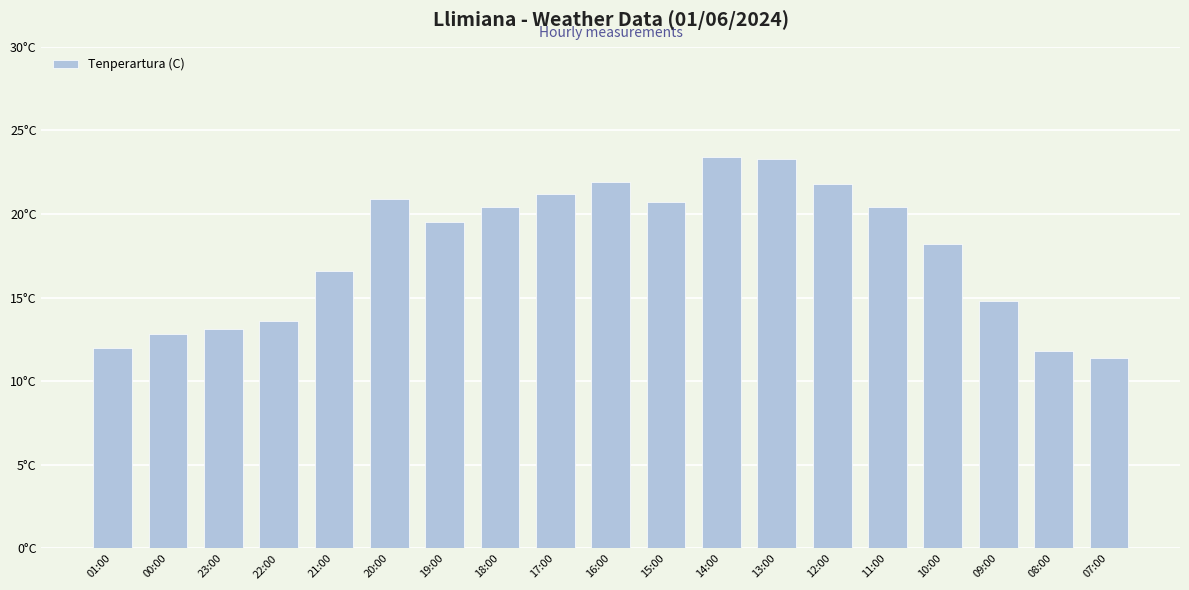

Reading right to left, list all the values displayed in this chart.

07:00=11.4	08:00=11.8	09:00=14.8	10:00=18.2	11:00=20.4	12:00=21.8	13:00=23.3	14:00=23.4	15:00=20.7	16:00=21.9	17:00=21.2	18:00=20.4	19:00=19.5	20:00=20.9	21:00=16.6	22:00=13.6	23:00=13.1	00:00=12.8	01:00=12.0